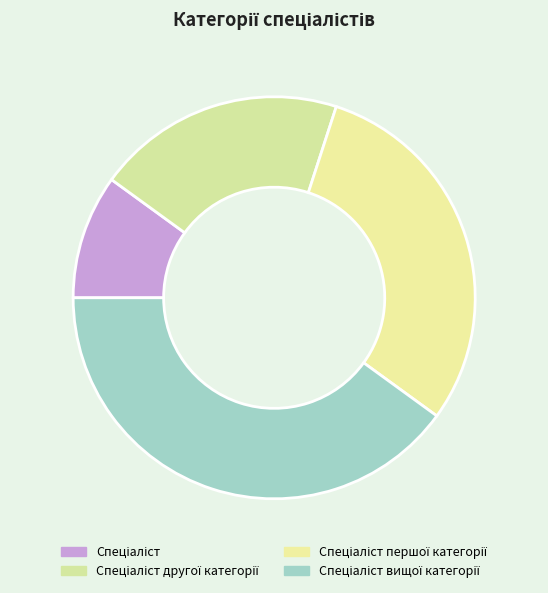

How many slices are in this pie chart?

4